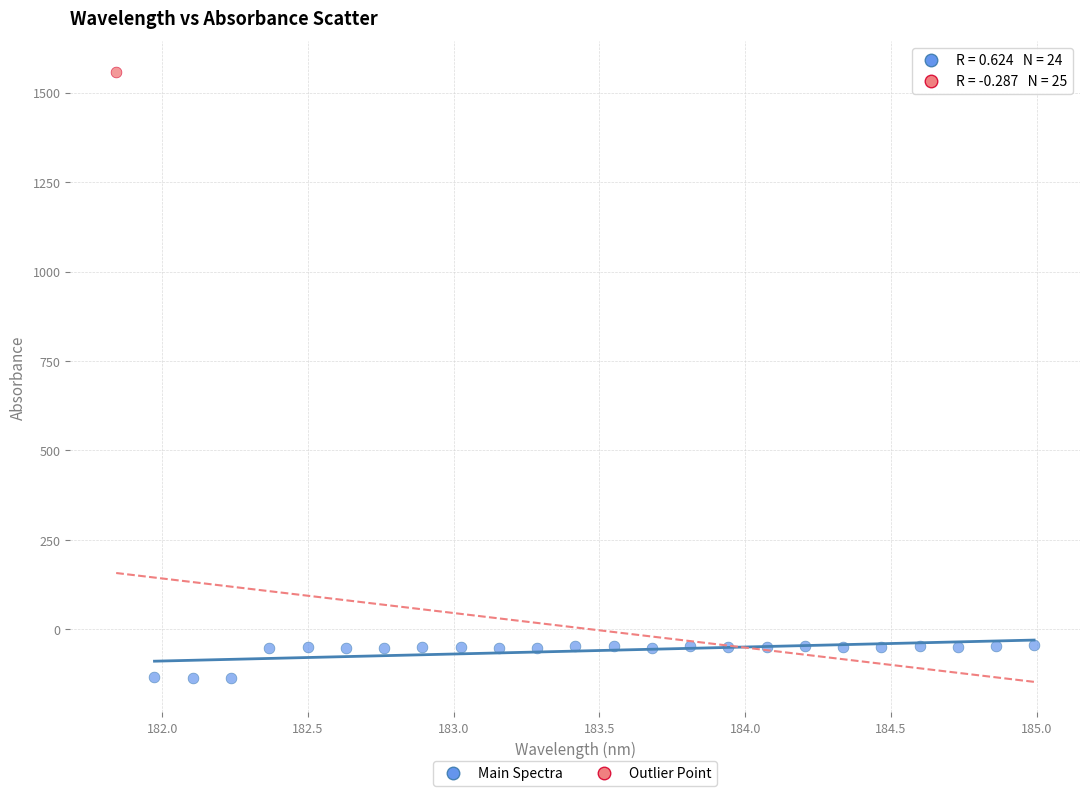

What are all the series names shown in the legend?

Main Spectra, Outlier Point